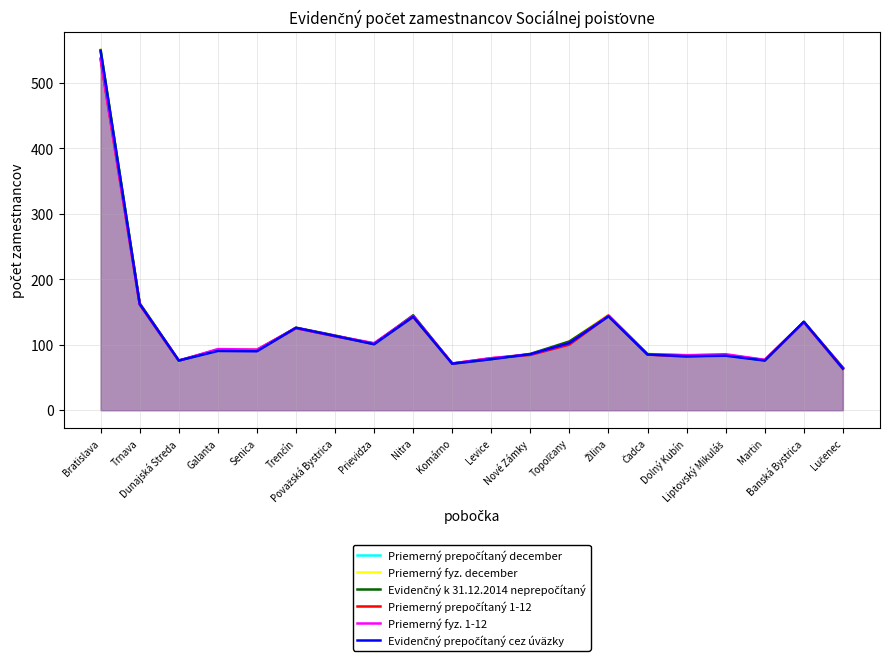

Does the chart have visible grid lines?

Yes